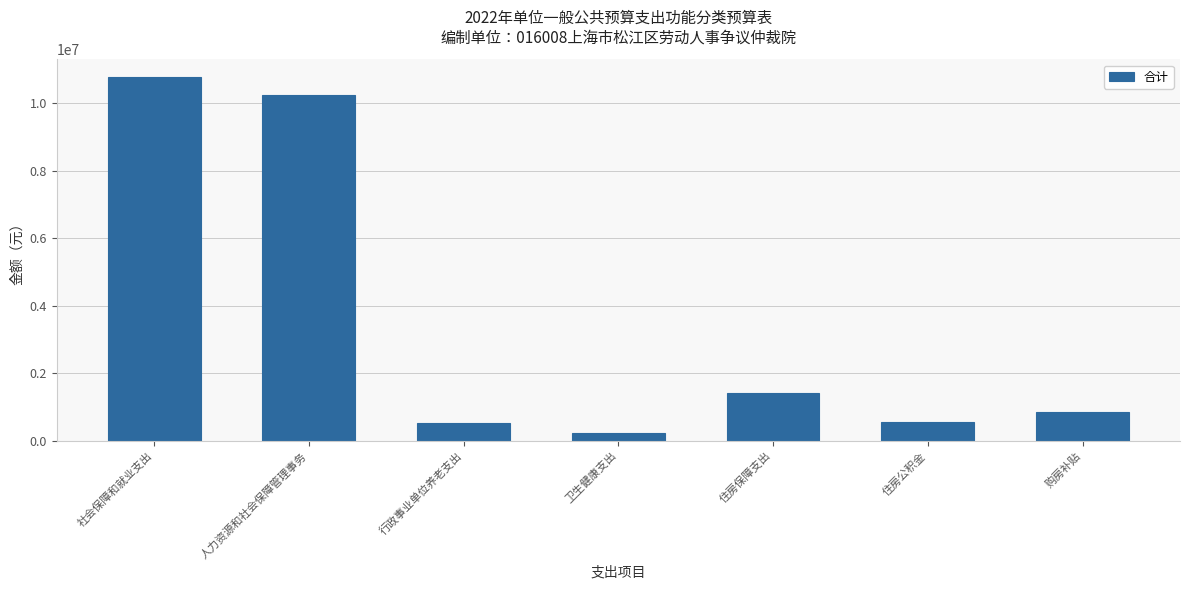

Reading left to right, transcribe all the data shown in this chart.

社会保障和就业支出=10766994.2	人力资源和社会保障管理事务=10253549.3	行政事业单位养老支出=513444.9	卫生健康支出=222628.4	住房保障支出=1423486.8	住房公积金=569086.8	购房补贴=854400.0